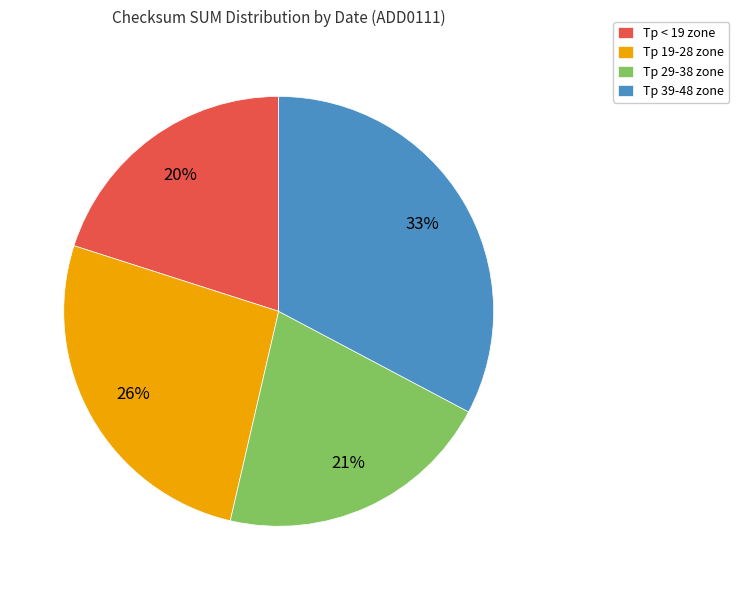

Which category has the biggest portion of the pie?

Tp 39-48 zone